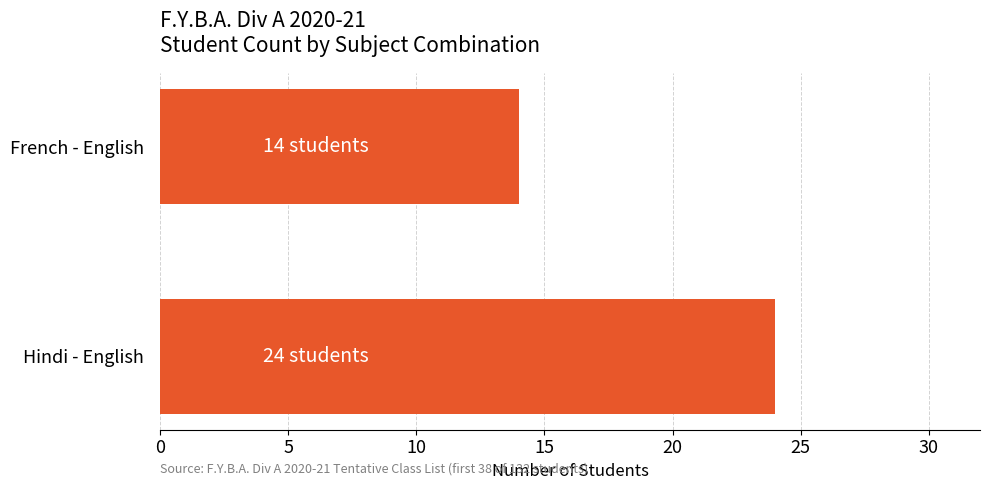

Reading bottom to top, what are all the values shown in this chart?

Hindi - English=24	French - English=14